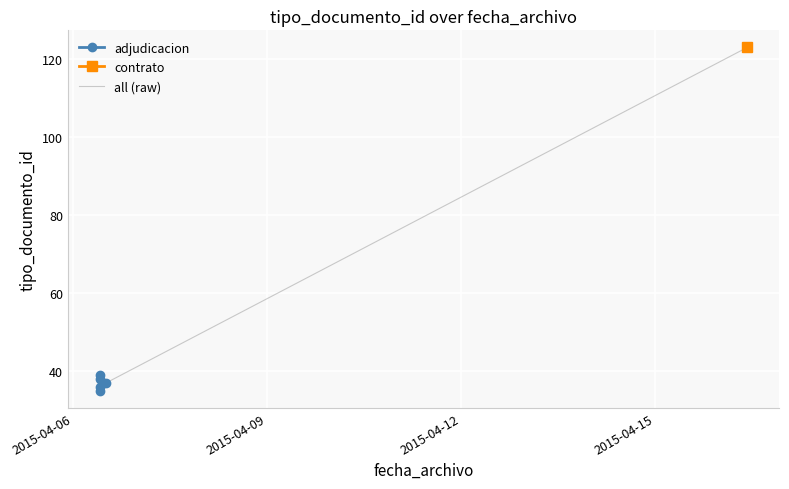

What is the difference between the maximum and minimum values?

88